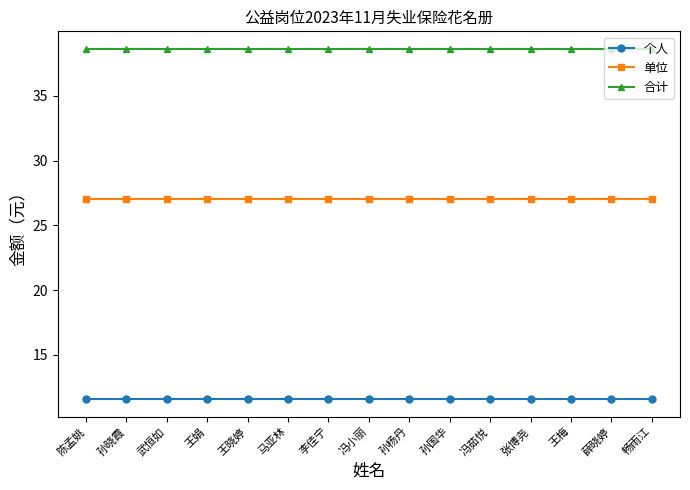

Reading left to right, transcribe all the data shown in this chart.

个人: 11.6	11.6	11.6	11.6	11.6	11.6	11.6	11.6	11.6	11.6	11.6	11.6	11.6	11.6	11.6
单位: 27.0	27.0	27.0	27.0	27.0	27.0	27.0	27.0	27.0	27.0	27.0	27.0	27.0	27.0	27.0
合计: 38.6	38.6	38.6	38.6	38.6	38.6	38.6	38.6	38.6	38.6	38.6	38.6	38.6	38.6	38.6